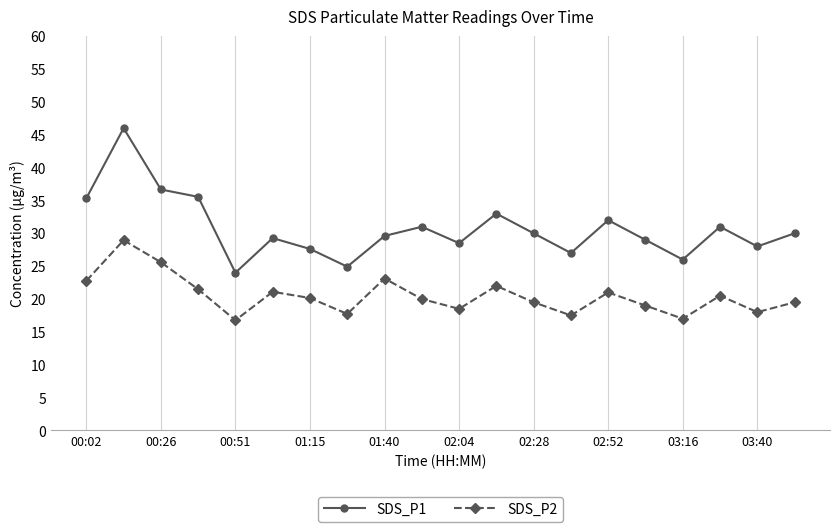

True or false: SDS_P2 and SDS_P1 cross at least once.

False